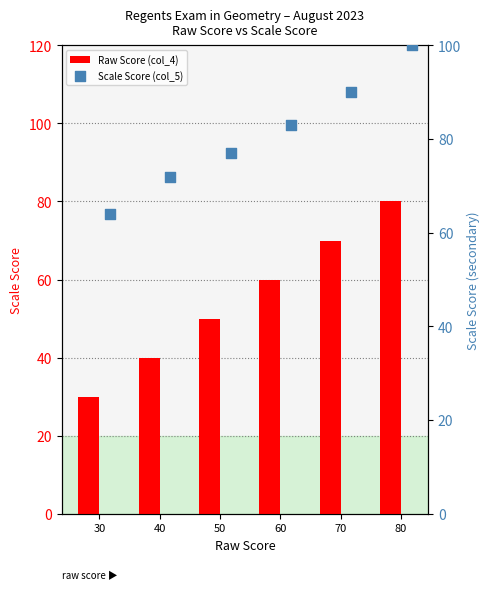

Which series has the widest spread of Y values?

Raw Score (col_4)